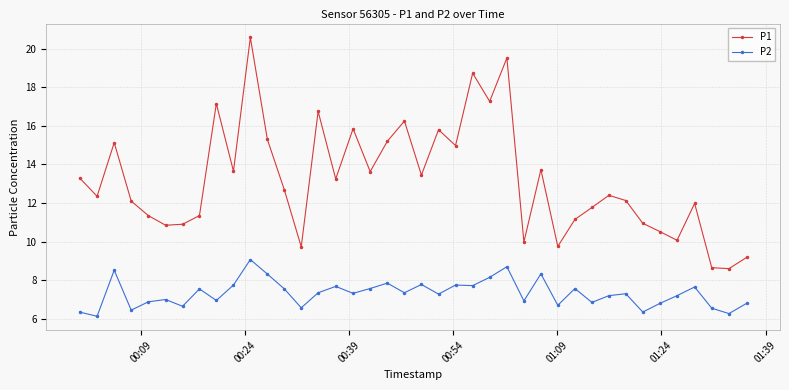

At how many categories does at least one series exceed 13?

19